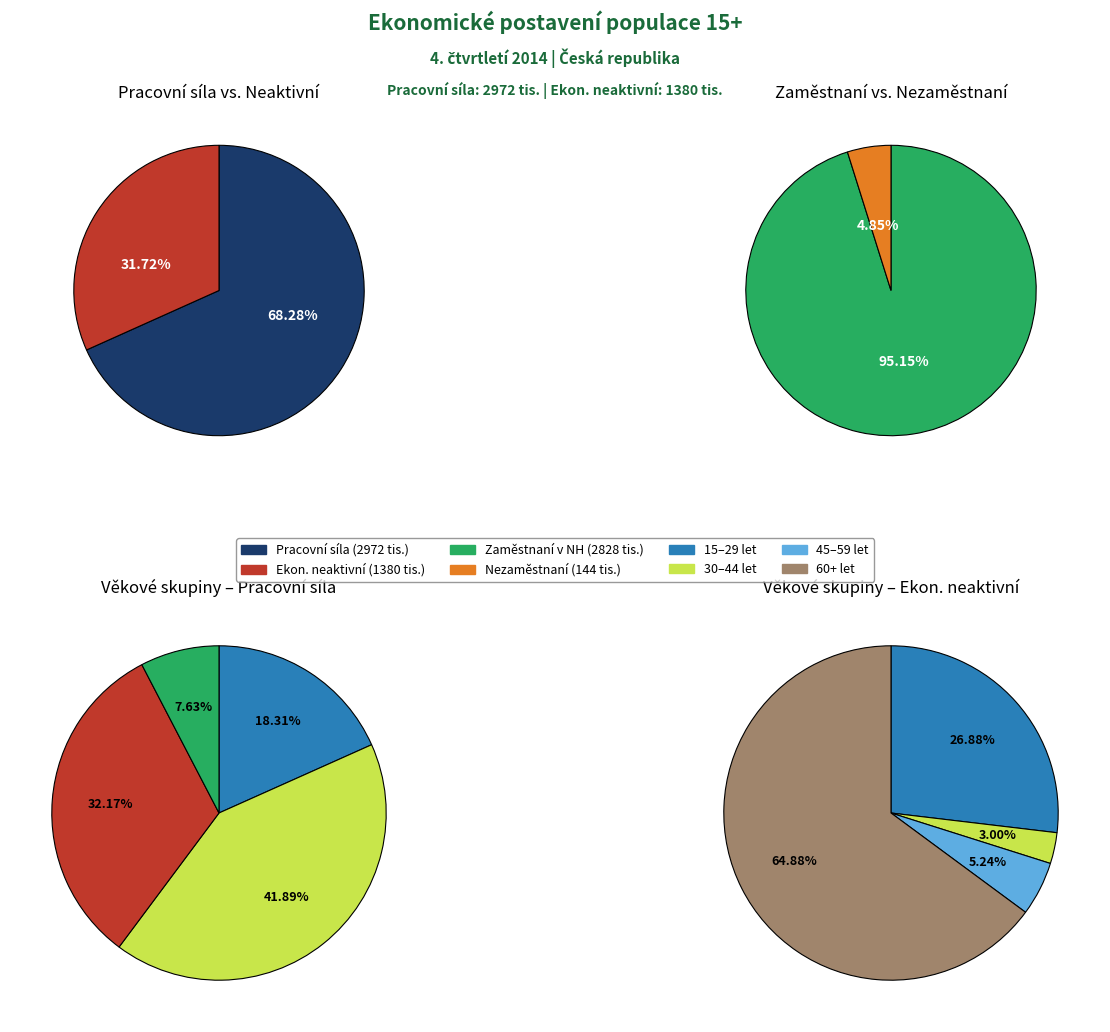

Does 30 až 44 let account for over 50% of the chart?

No